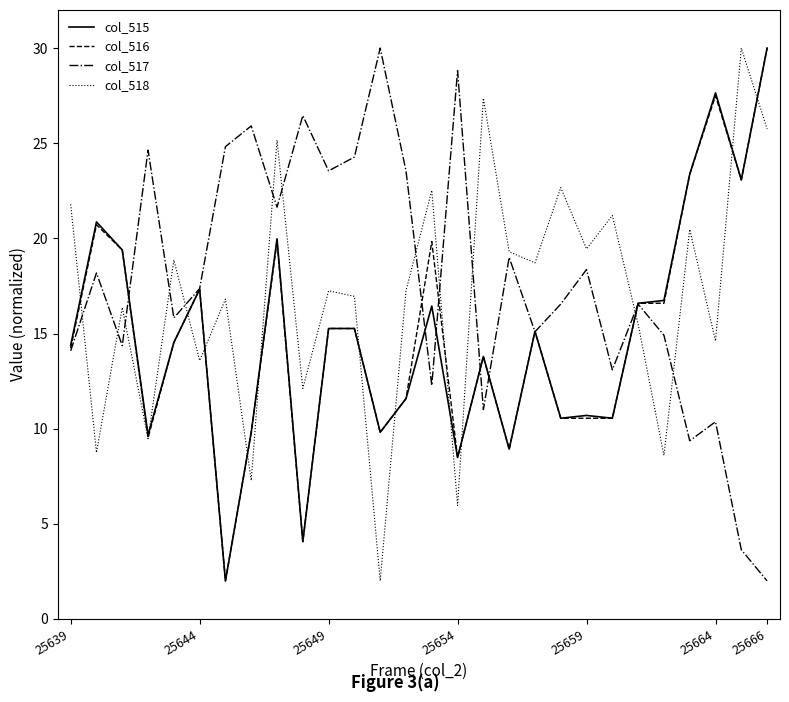

Which series has the largest total across all categories?

col_517